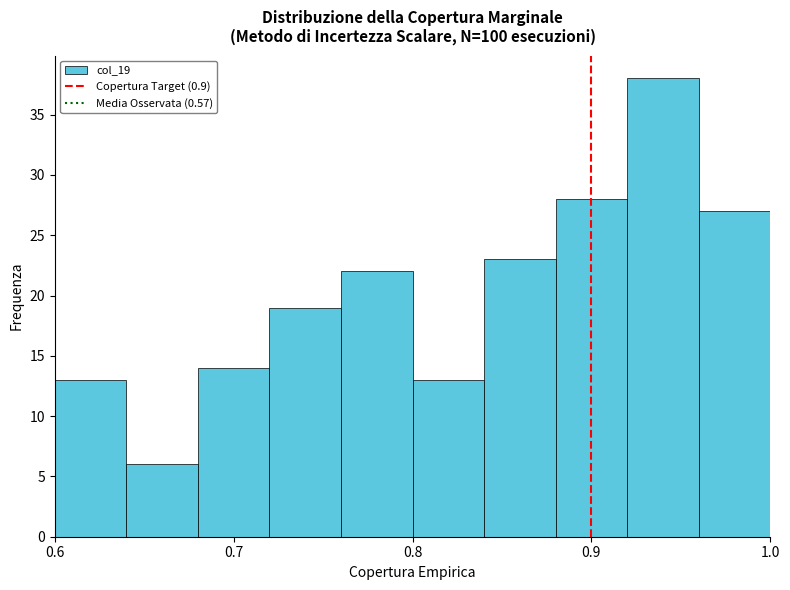

Which range on the x-axis has the tallest bar?

0.92 to 0.96